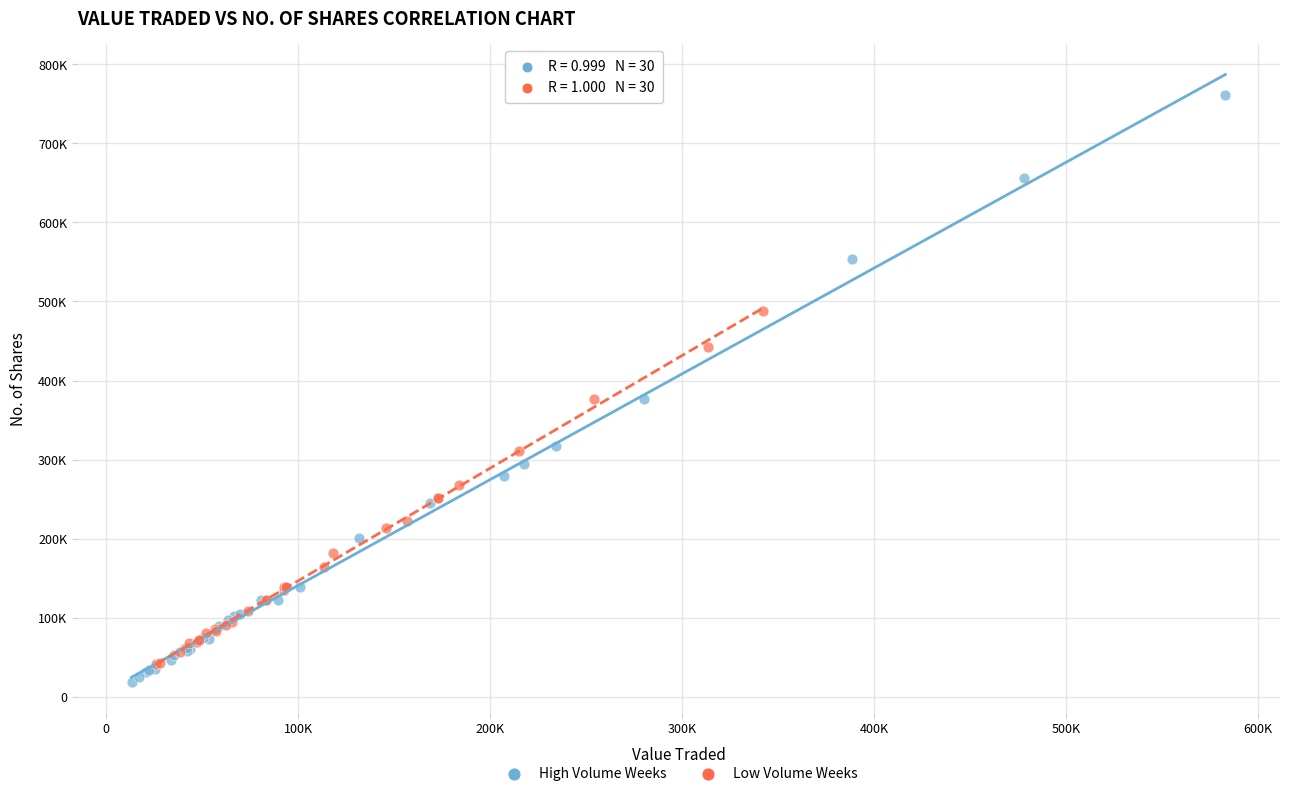

What are all the series names shown in the legend?

High Volume Weeks, Low Volume Weeks